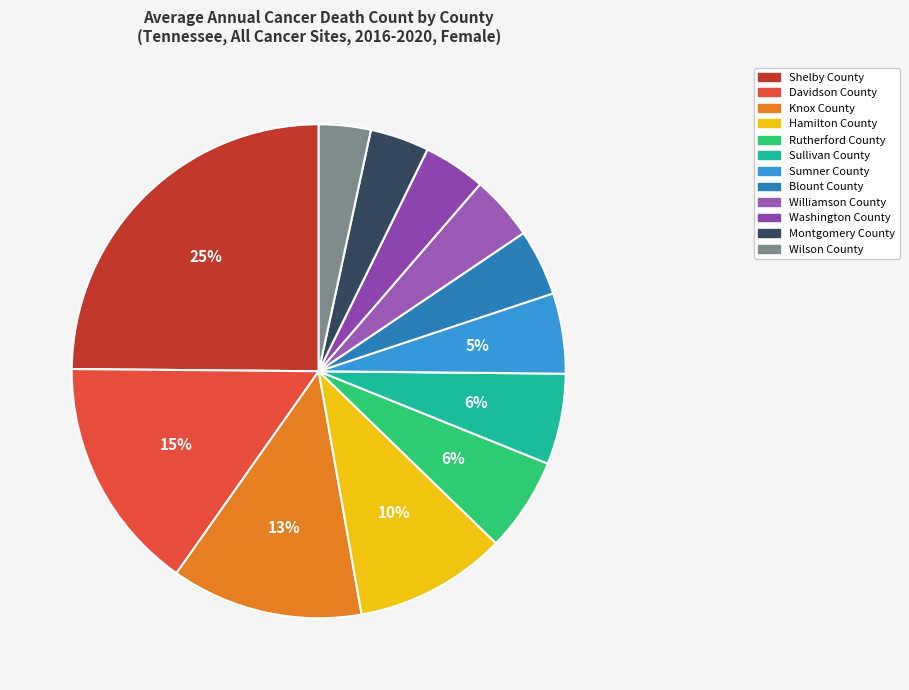

What portion of the pie excludes Hamilton County?

90.0%